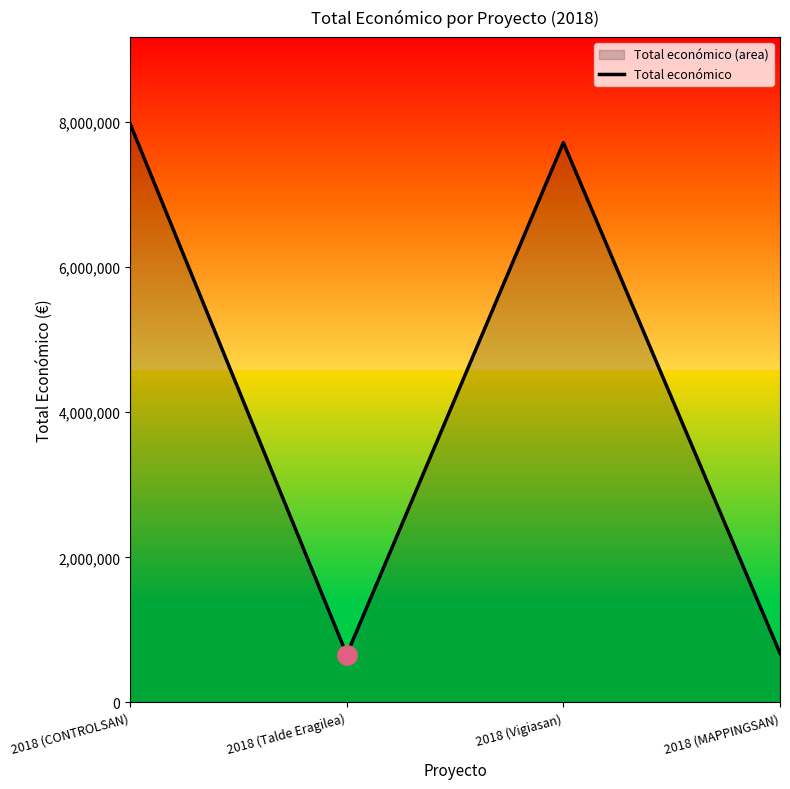

Rank the categories by value from highest to lowest.

2018 (CONTROLSAN), 2018 (Vigiasan), 2018 (MAPPINGSAN), 2018 (Talde Eragilea)